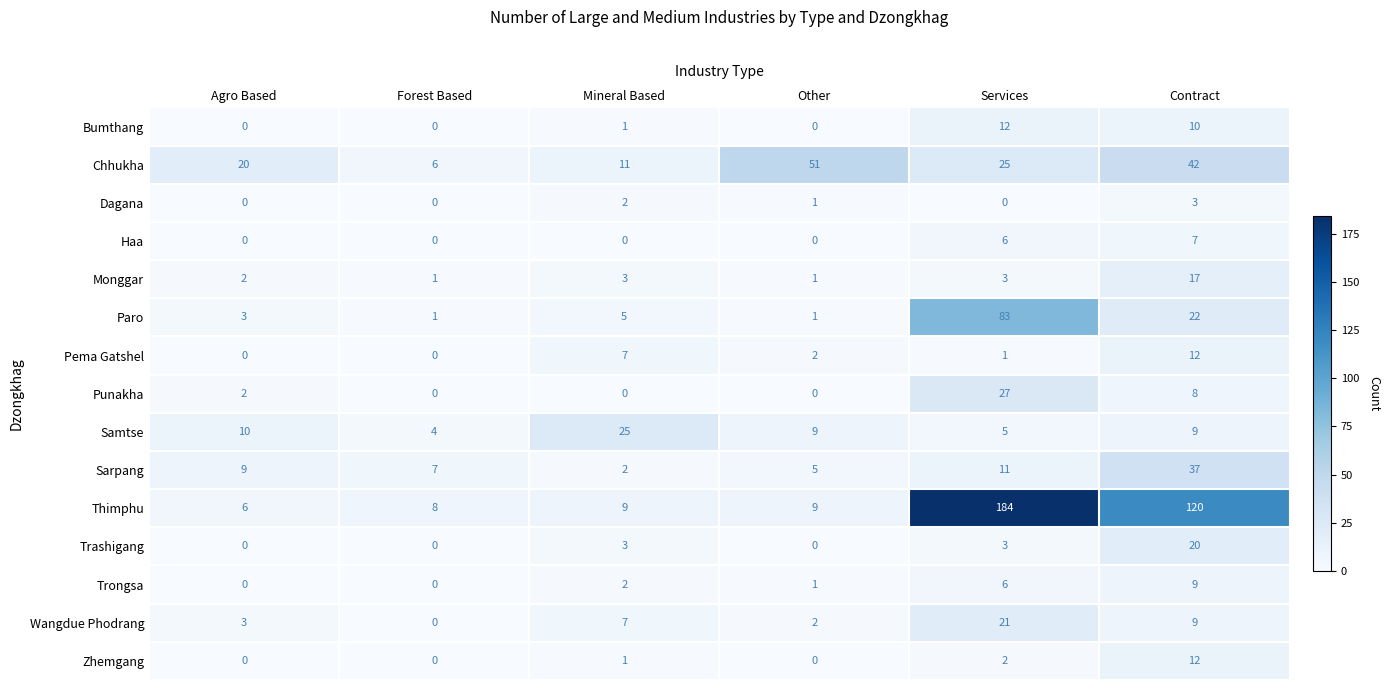

What is the difference between the highest and lowest values at Mineral Based?

25